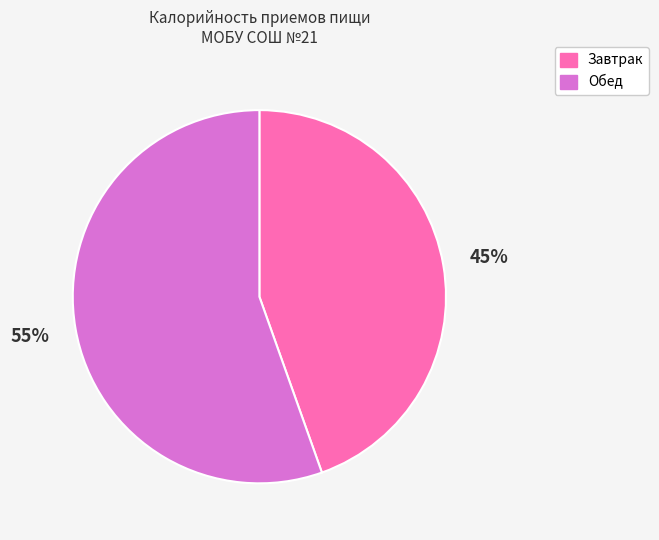

Which slice is the smallest?

Завтрак